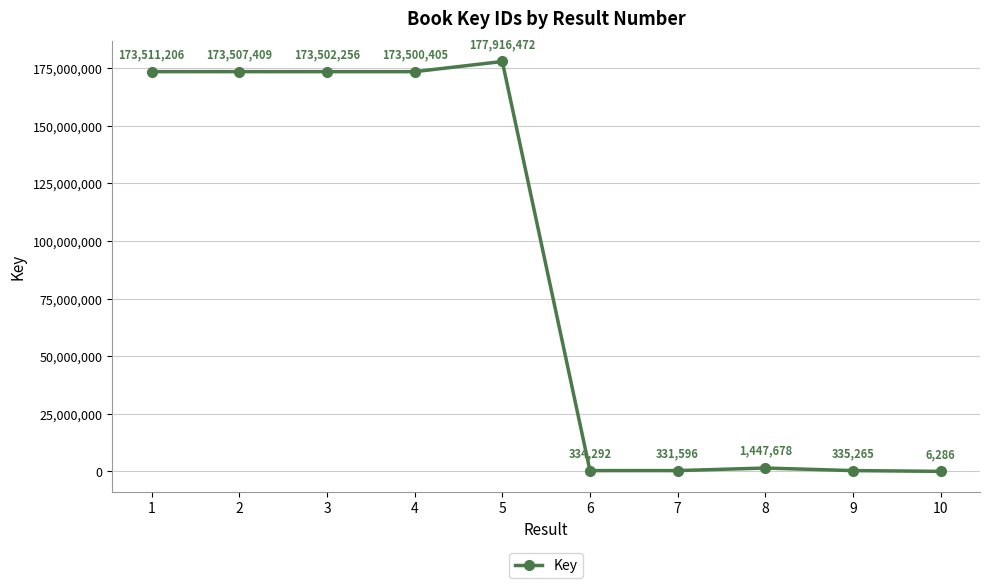

What is the minimum value shown in the chart?

6286